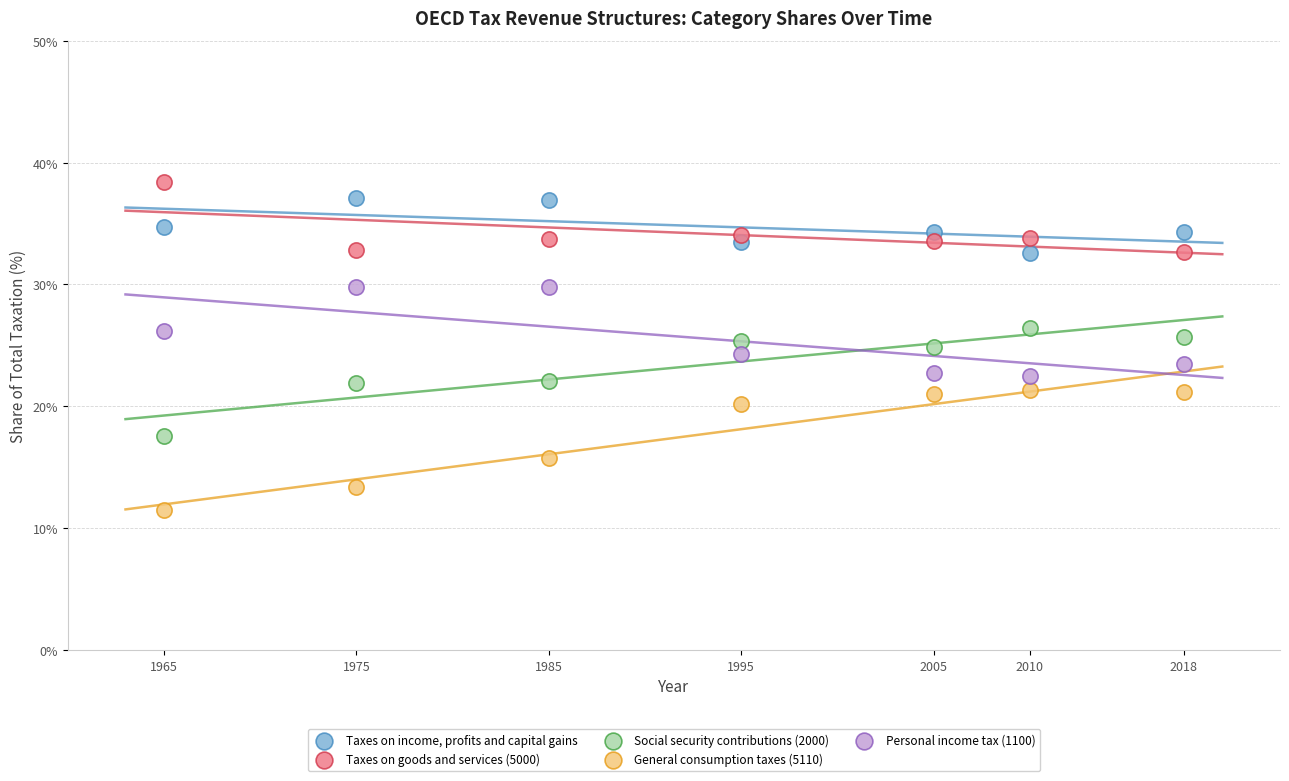

Which series contains the highest Y value?

Taxes on goods and services (5000)